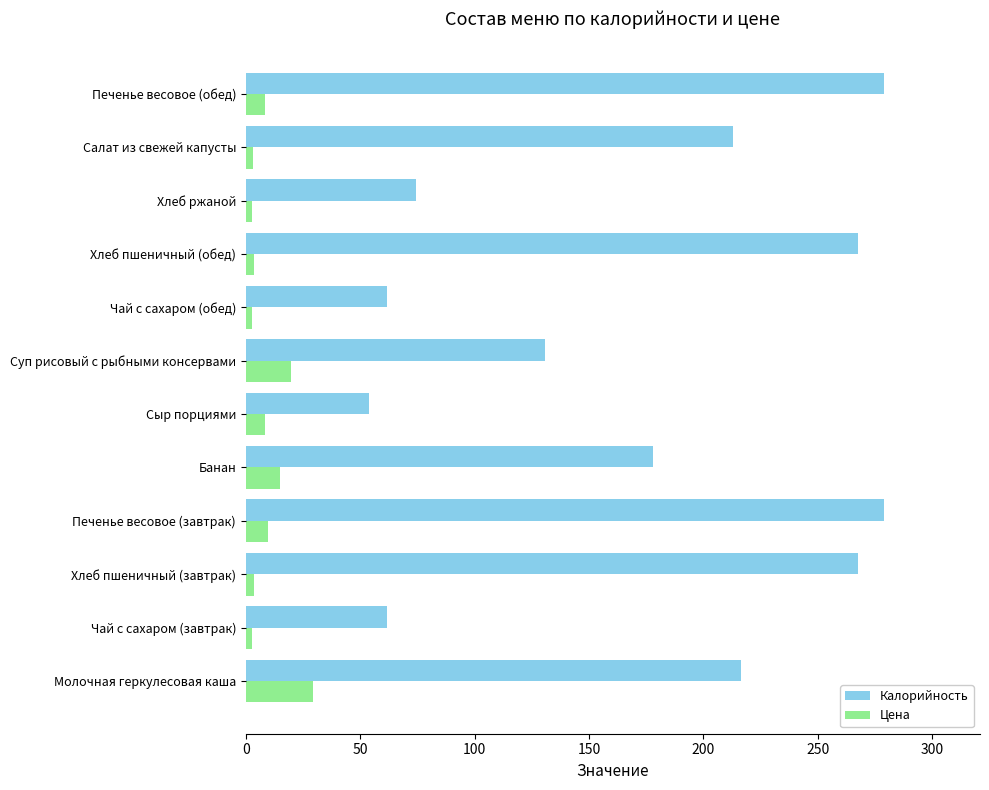

Is it true that Цена equals 9.5 at Печенье весовое (завтрак)?

True